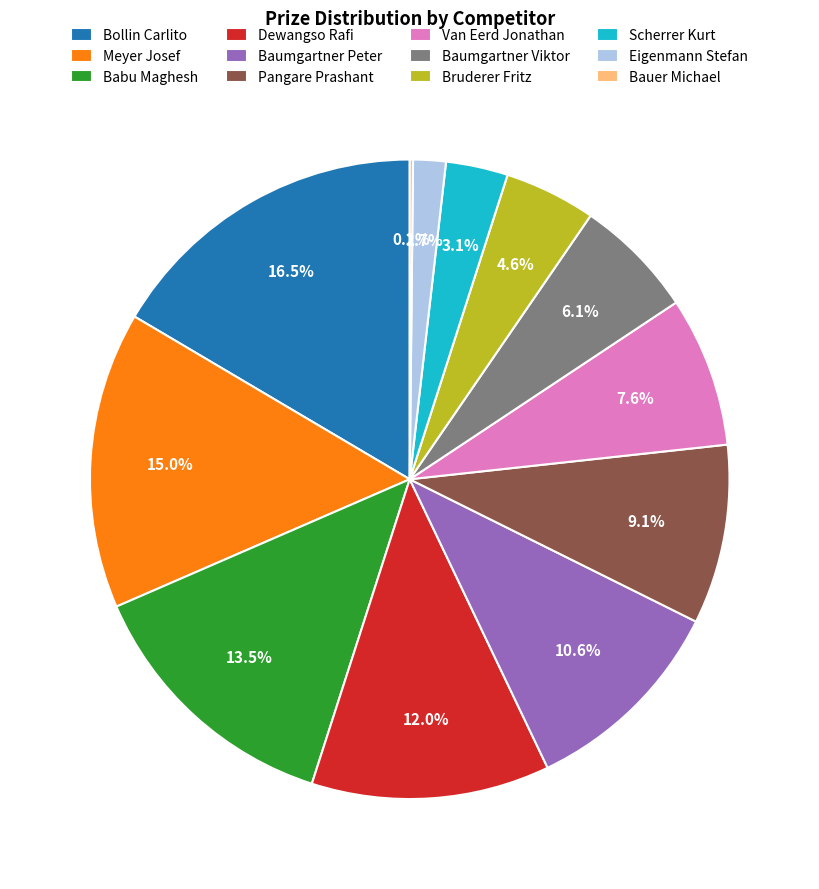

True or false: Meyer Josef accounts for 15% of the total.

True